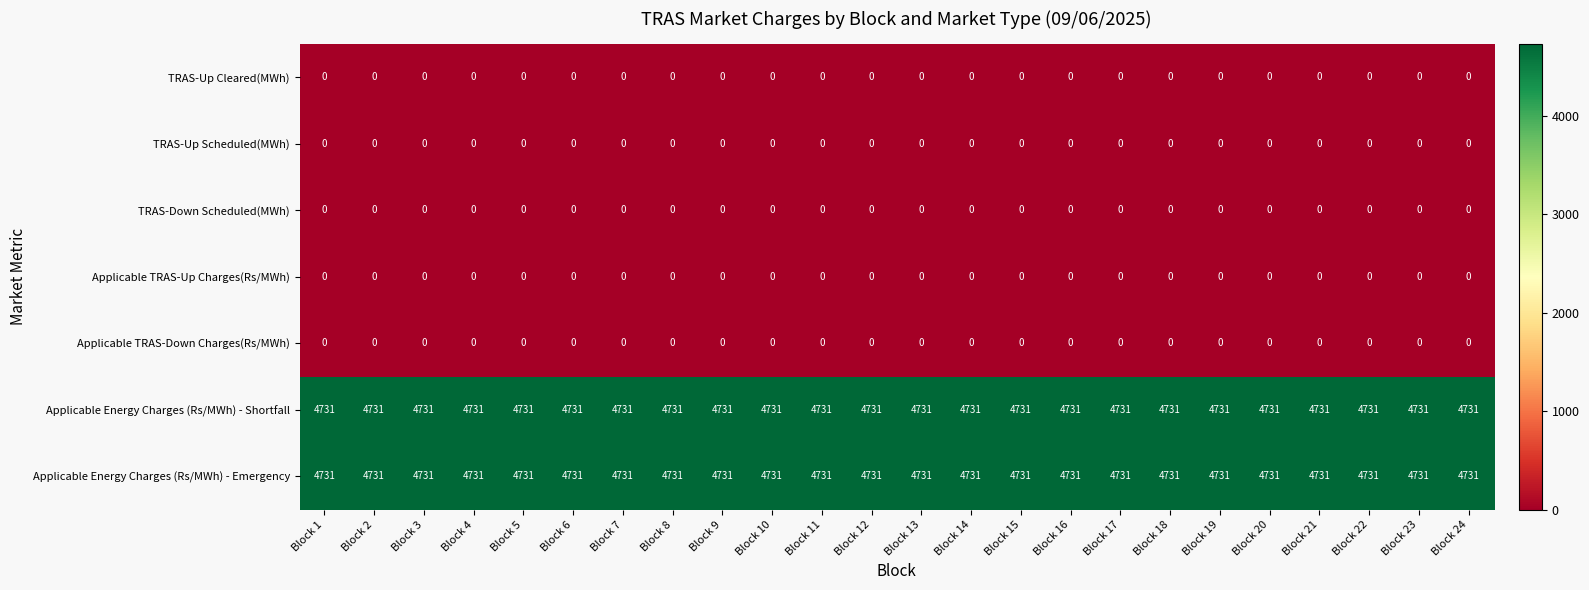

What is the maximum value shown in the chart?

4731